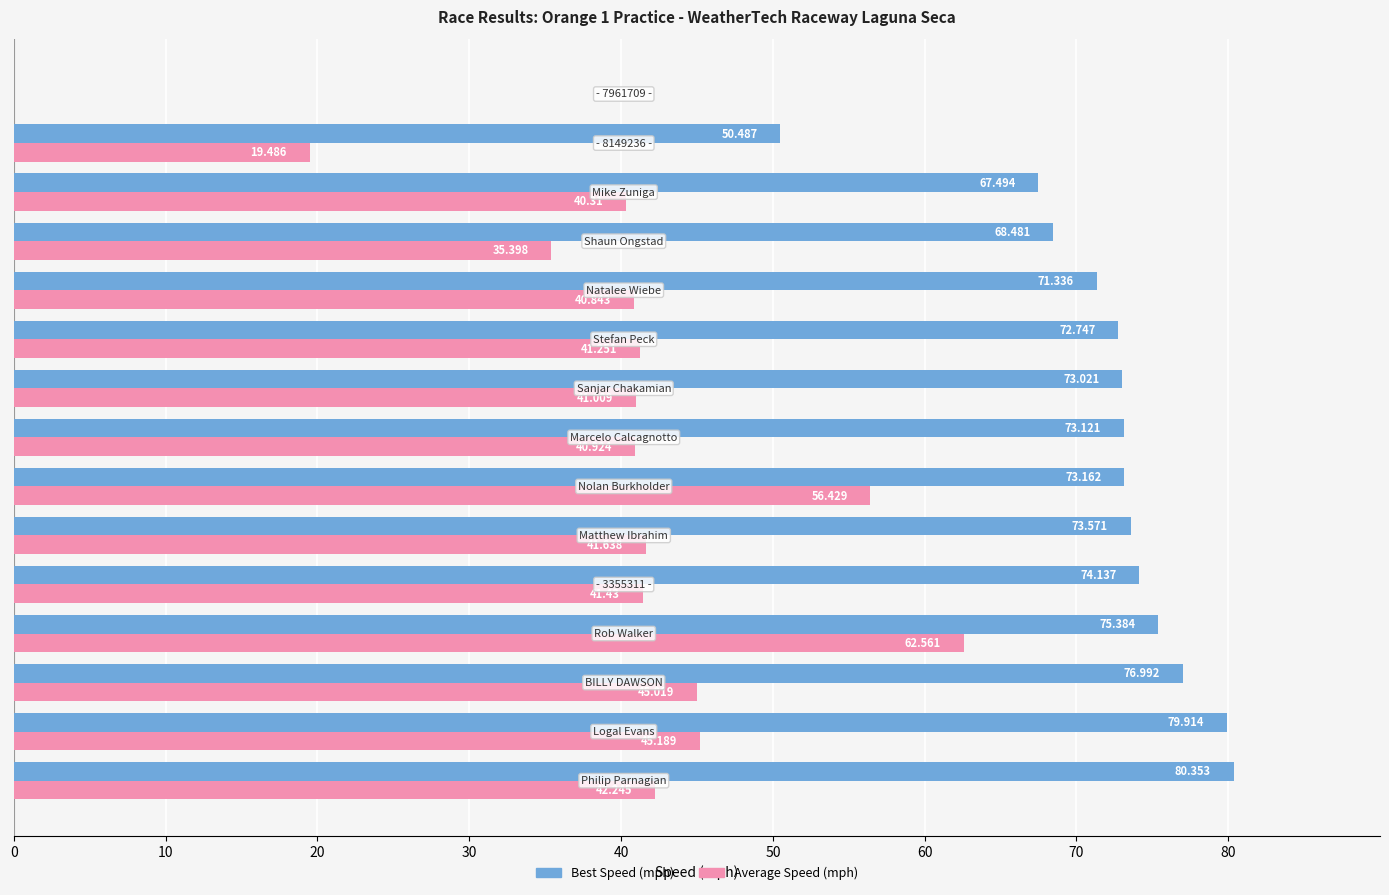

Which series has the largest total across all categories?

Best Speed (mph)